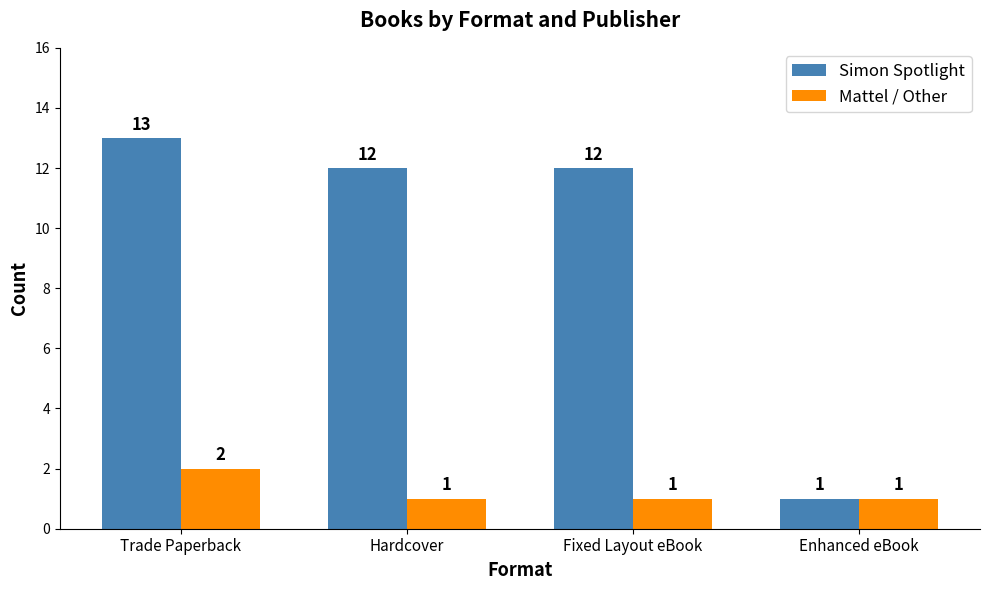

How many bars are there in each group?

2